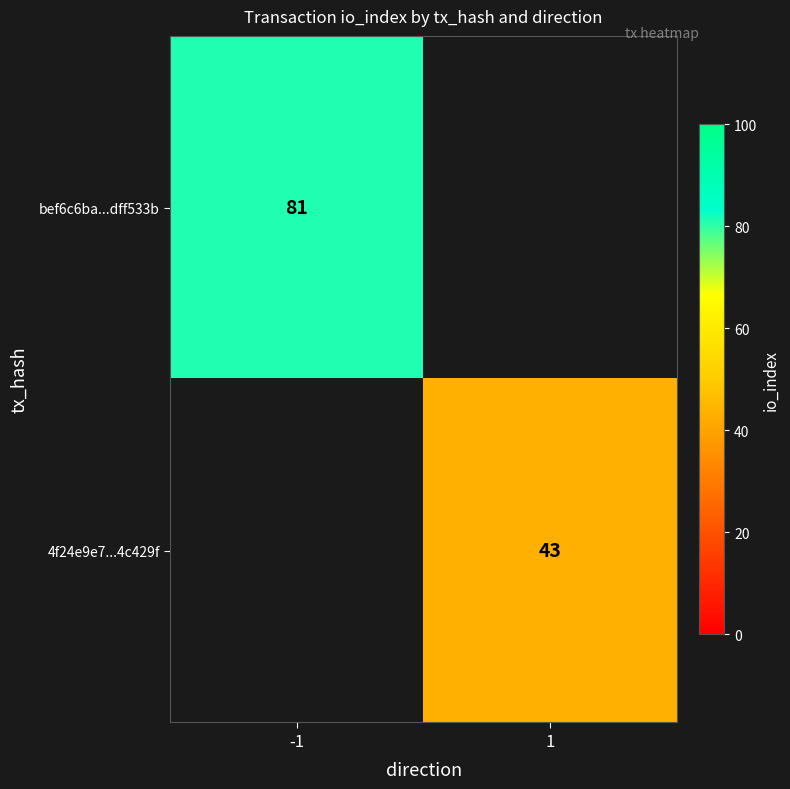

Is it true that 4f24e9e7...4c429f equals 43 at 1?

True